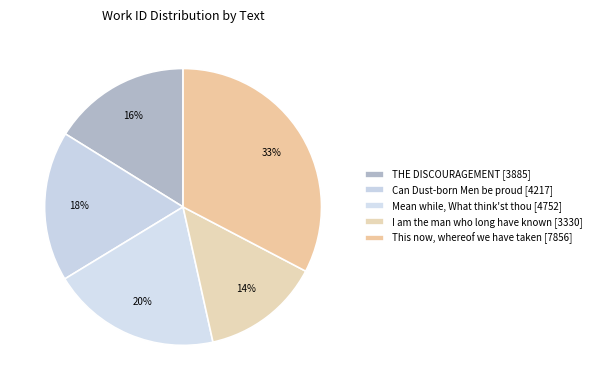

Does THE DISCOURAGEMENT [3885] represent more than half of the total?

No